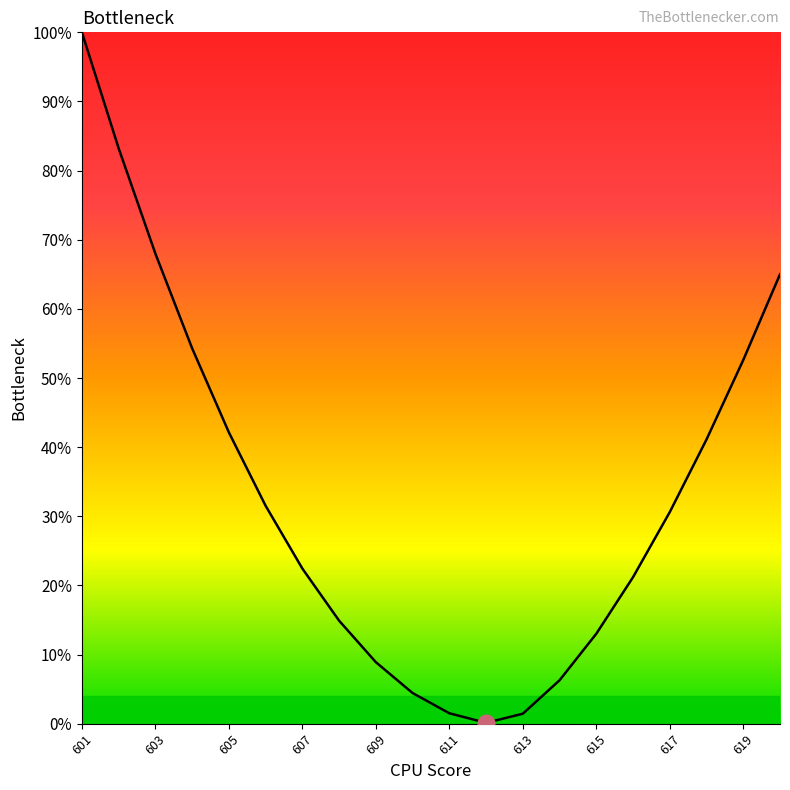

What is the difference between the maximum and minimum values?

99.9